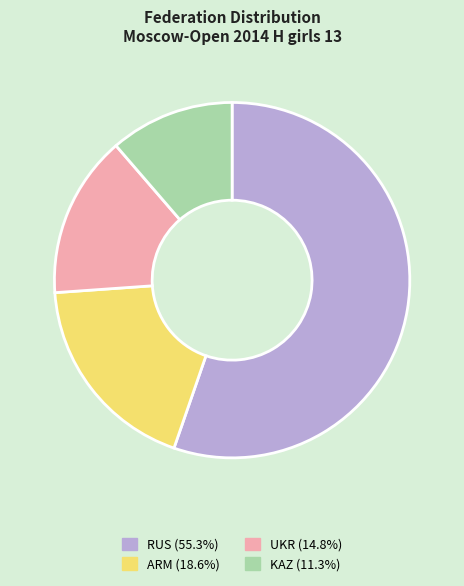

Which category accounts for the majority?

RUS